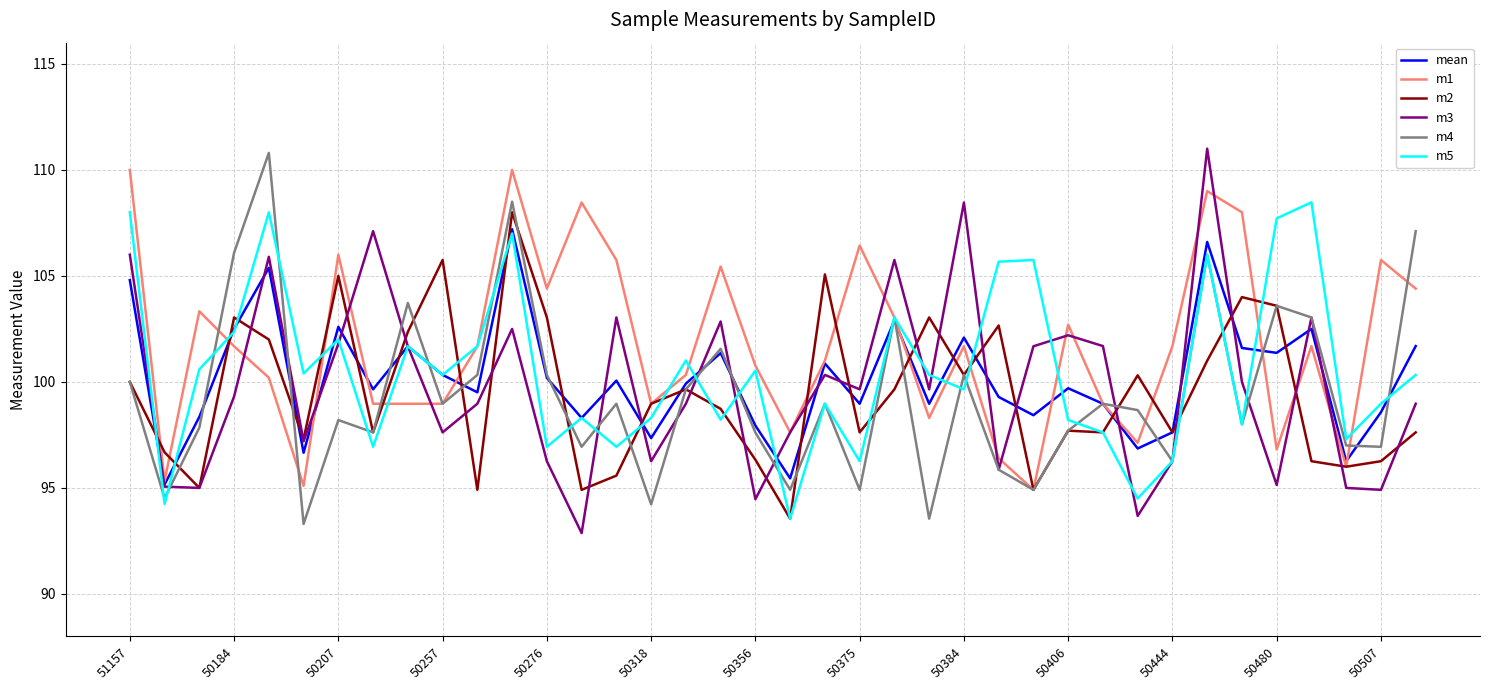

Which series has the largest total across all categories?

m1